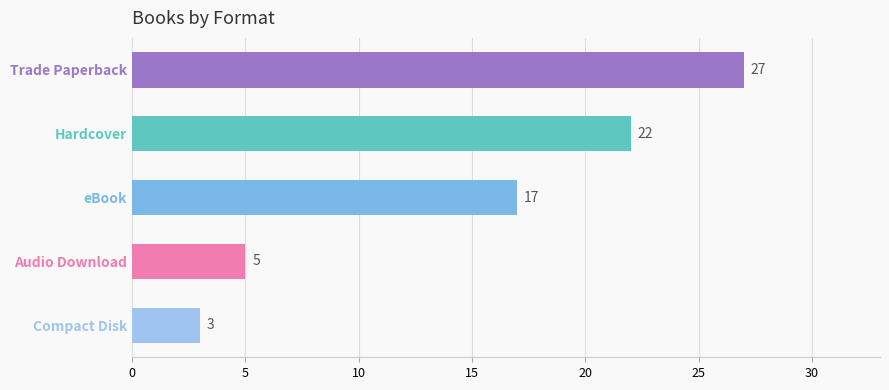

The value at Trade Paperback is 11. True or false?

False